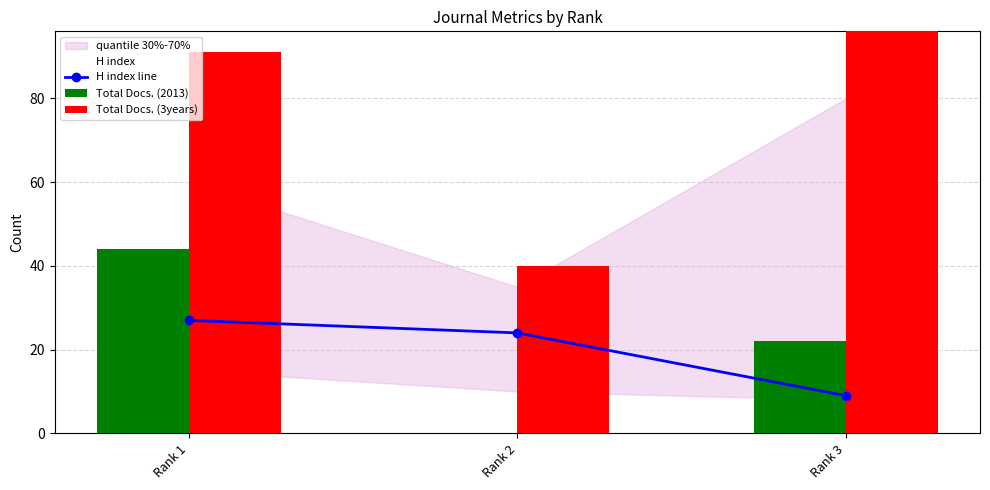

What is the value of the H index line bar at the 1st from the left?

27